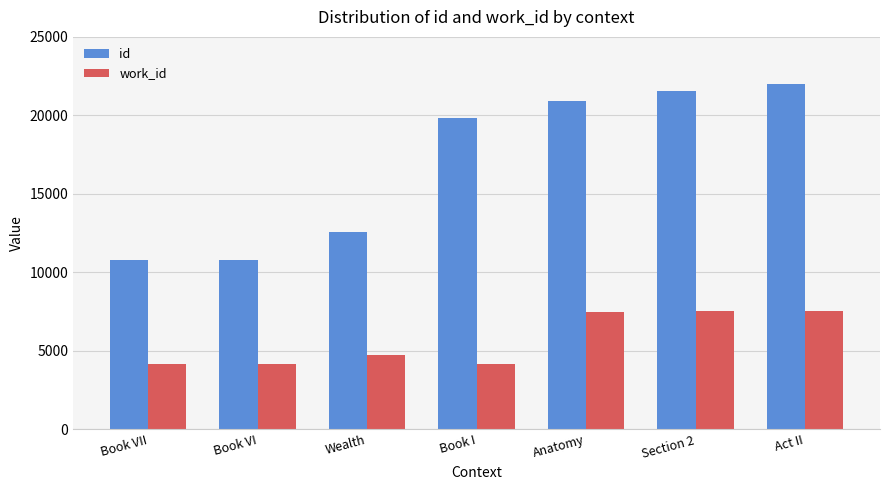

Which category has the highest value across all series?

Act II